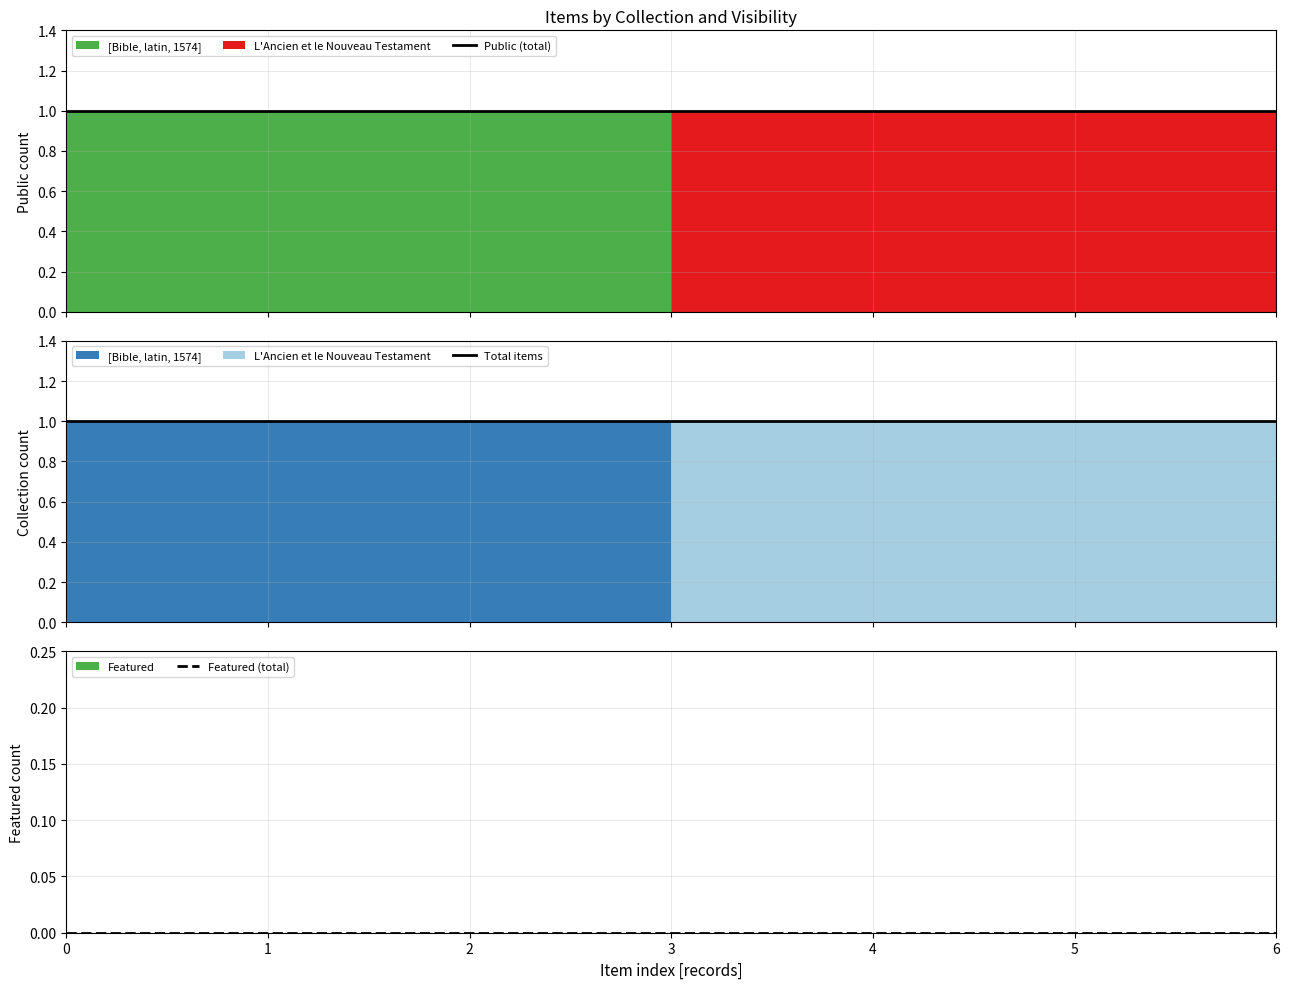

True or false: Public (total) and Total items intersect in this chart.

False